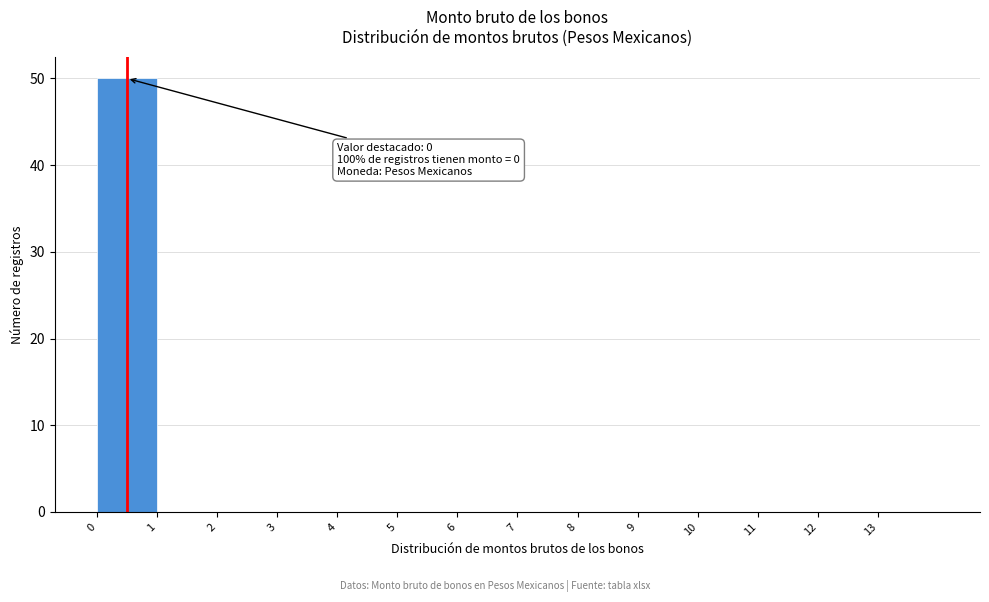

Over which range of the x-axis is the bar tallest?

0 to 1